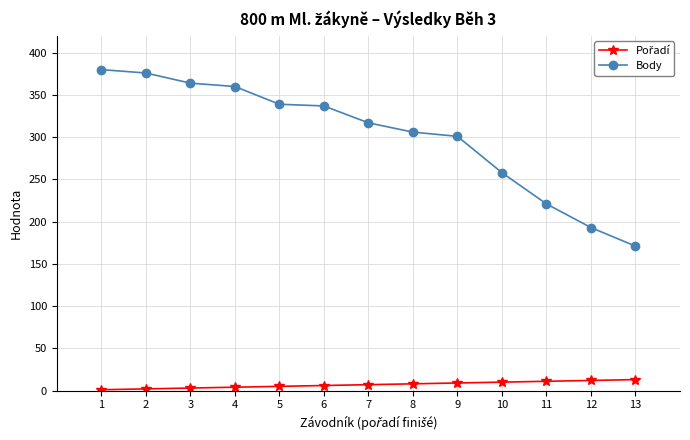

How many lines are shown in the chart?

2